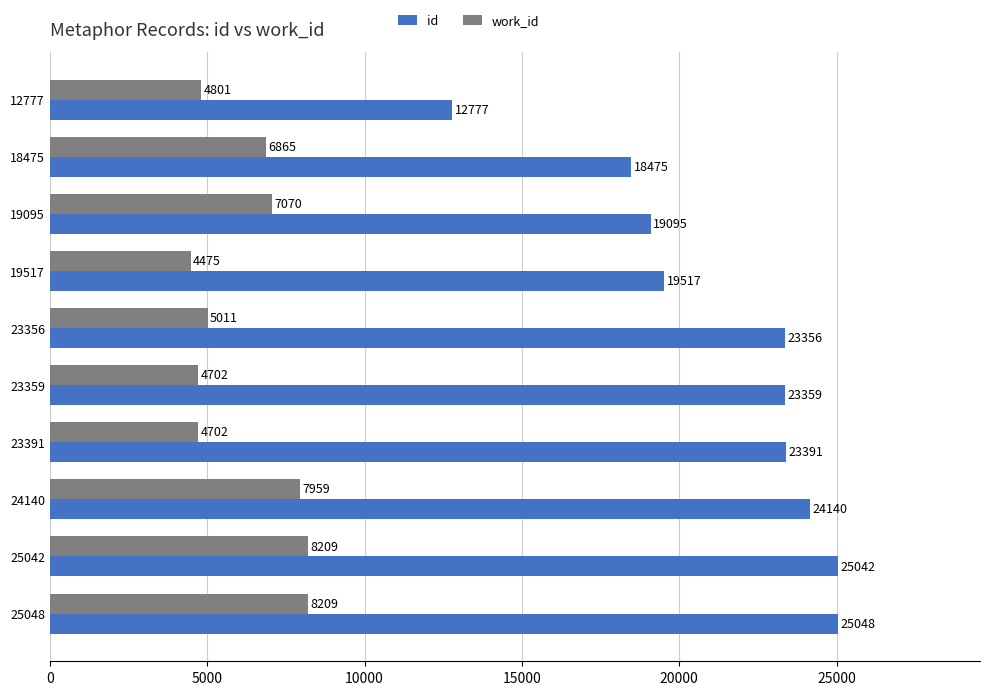

Count the number of categories in the chart.

10